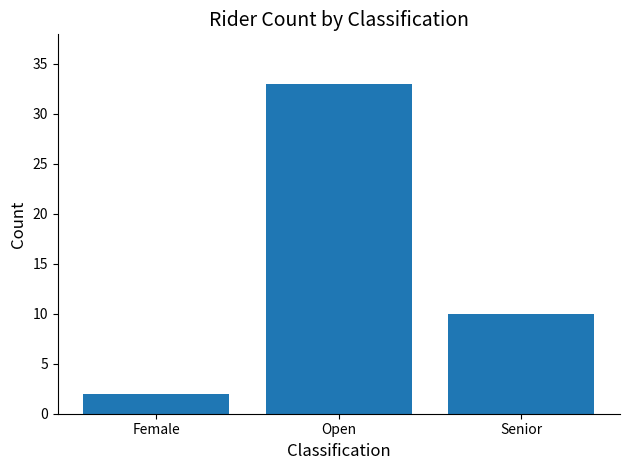

What is the label of the 3rd bar from the right?

Female